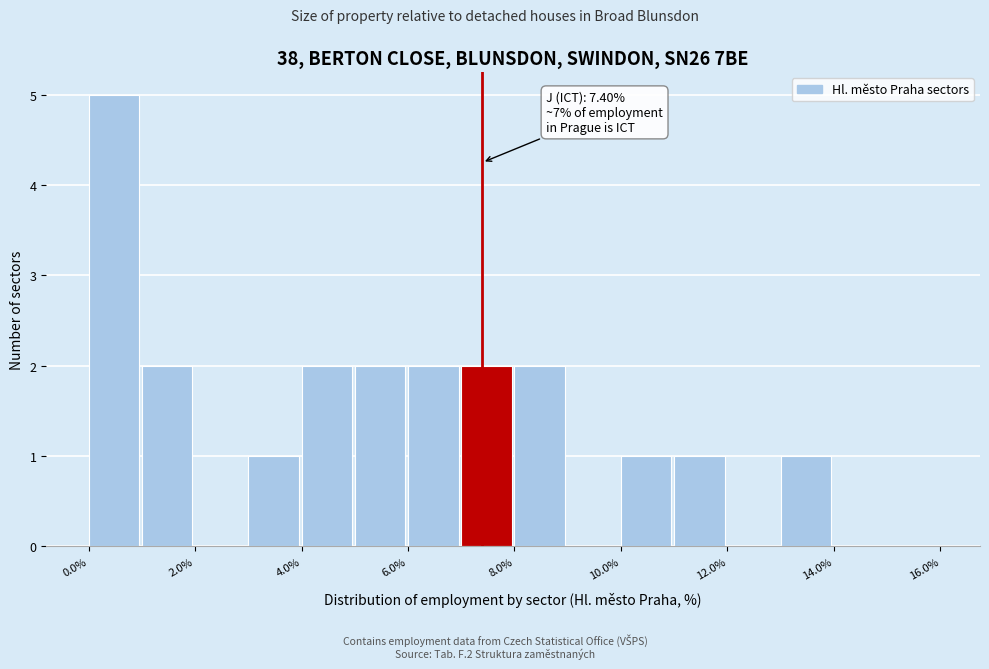

Over which range of the x-axis is the bar tallest?

0 to 1